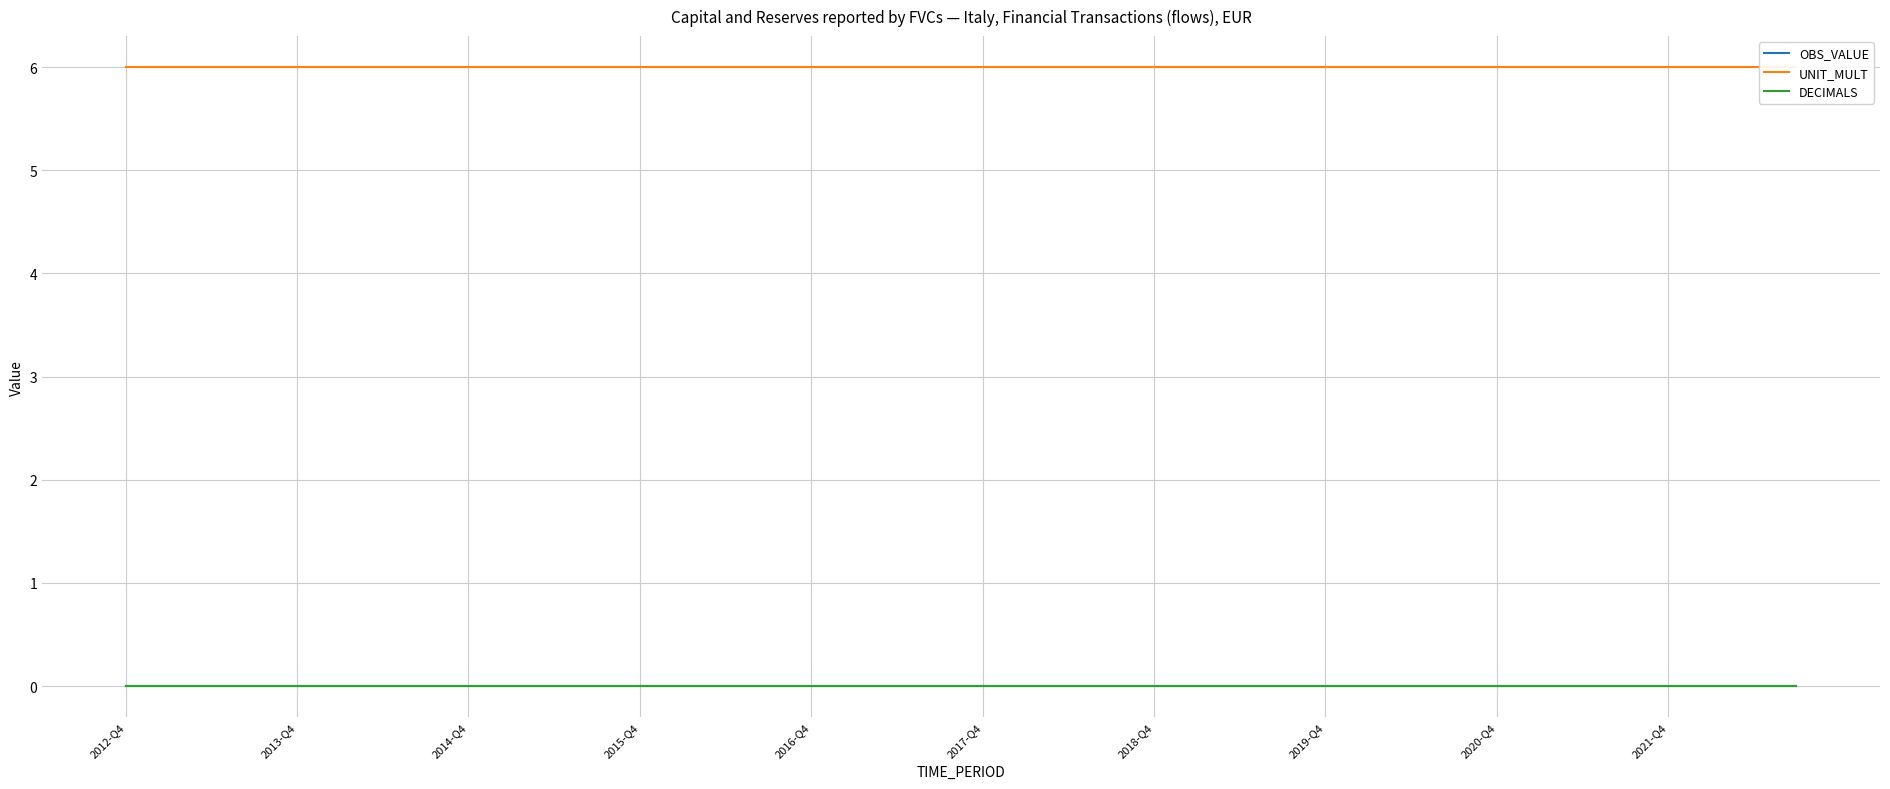

Does the chart display data point markers on the line(s)?

No